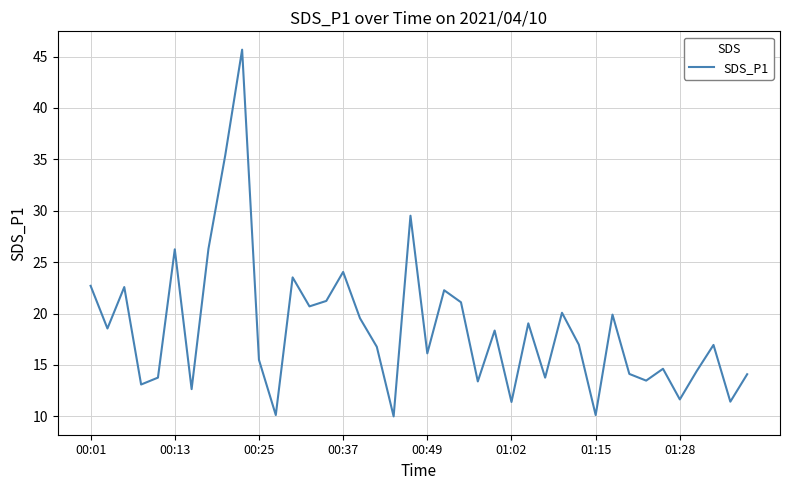

What is the difference between the maximum and minimum values?

35.7